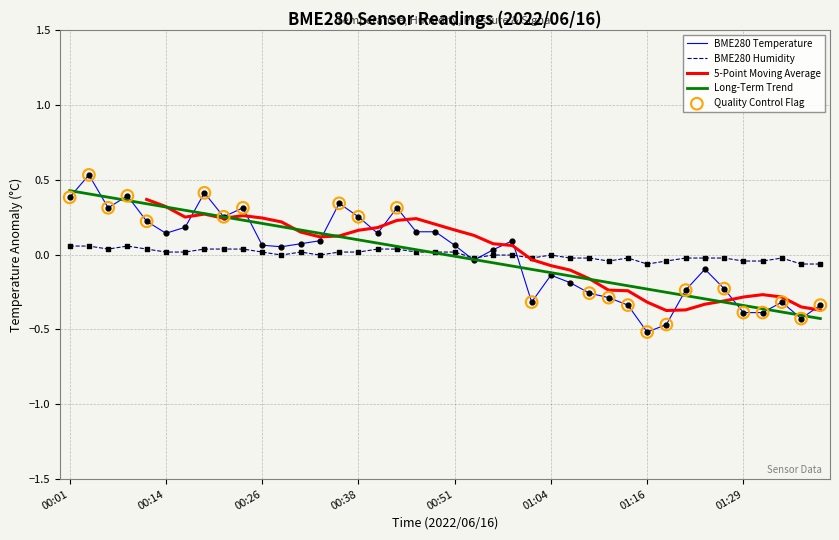

Which series reaches the minimum Y coordinate?

BME280_temperature